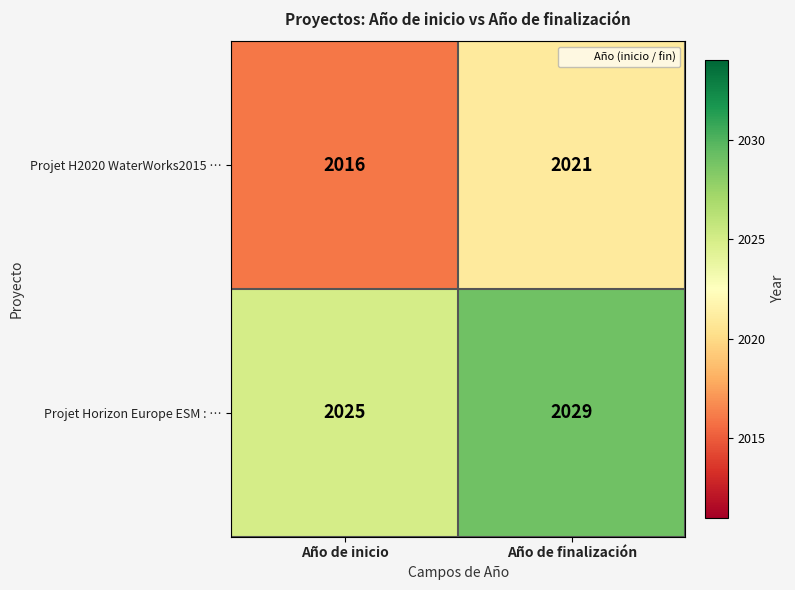

Reading right to left, what are all the values shown in this chart?

Projet H2020 WaterWorks2015 …: Año de finalización=2021	Año de inicio=2016
Projet Horizon Europe ESM : …: Año de finalización=2029	Año de inicio=2025